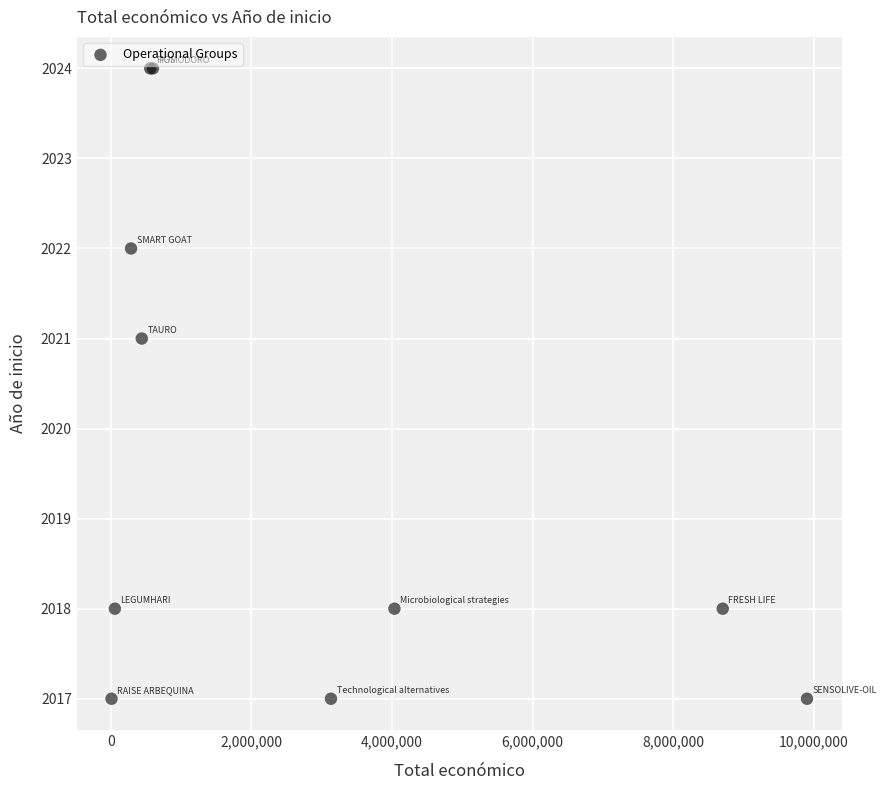

What Y value in the scatter plot is closest to 2020?

2021